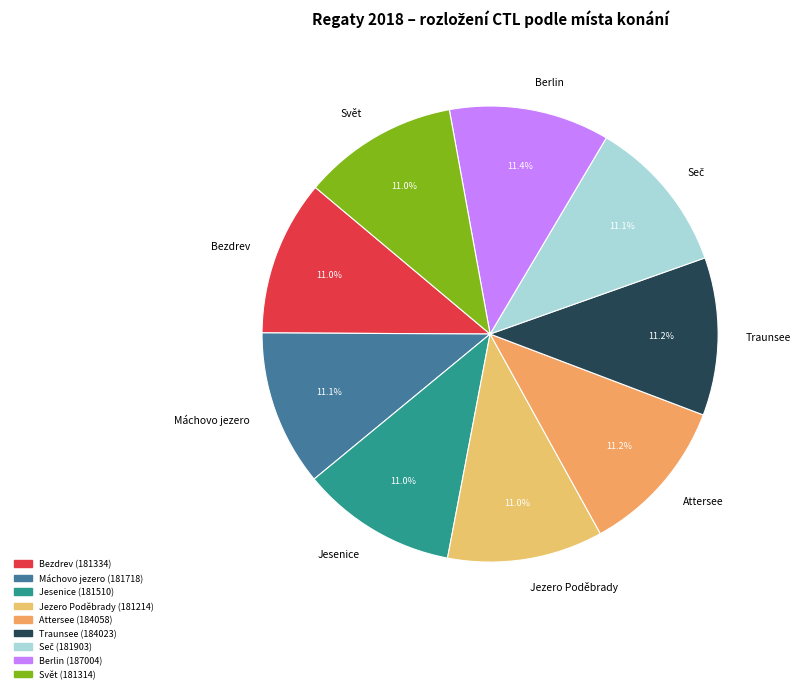

Count the number of slices in the pie.

9